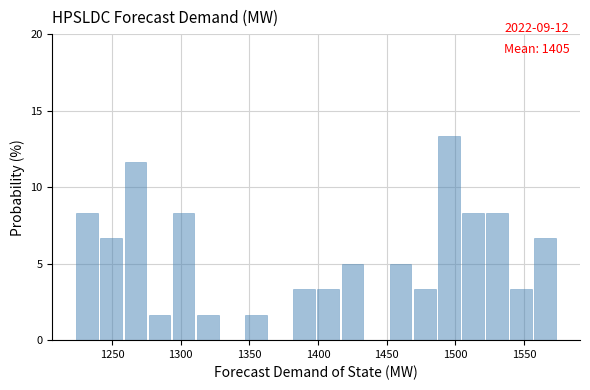

Around what value on the x-axis is the tallest bar? Give the approximate position of its centre, as read against the axis.

1495